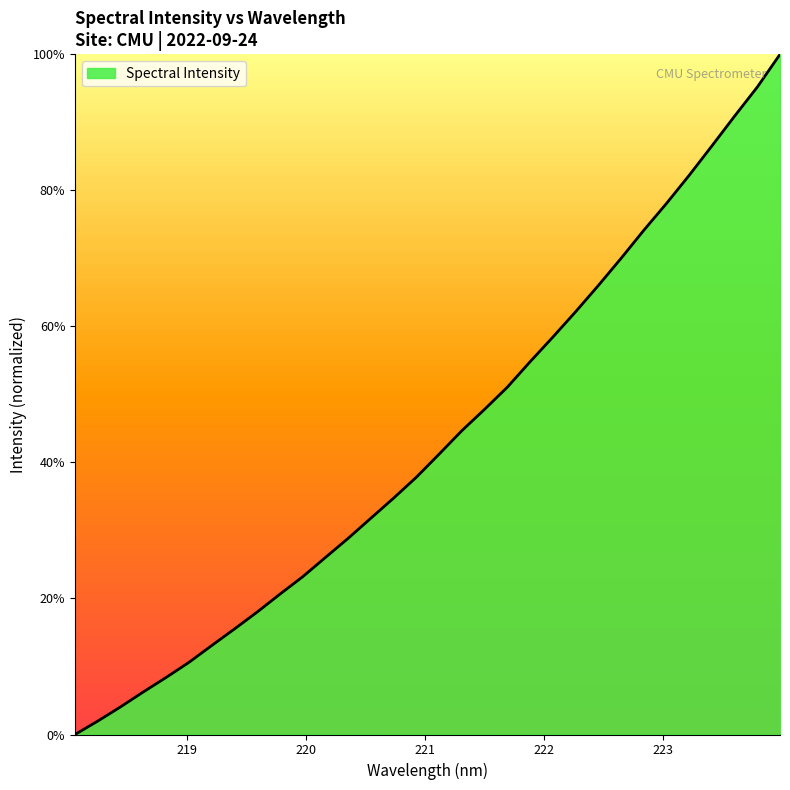

What is the maximum value shown in the chart?

100.0